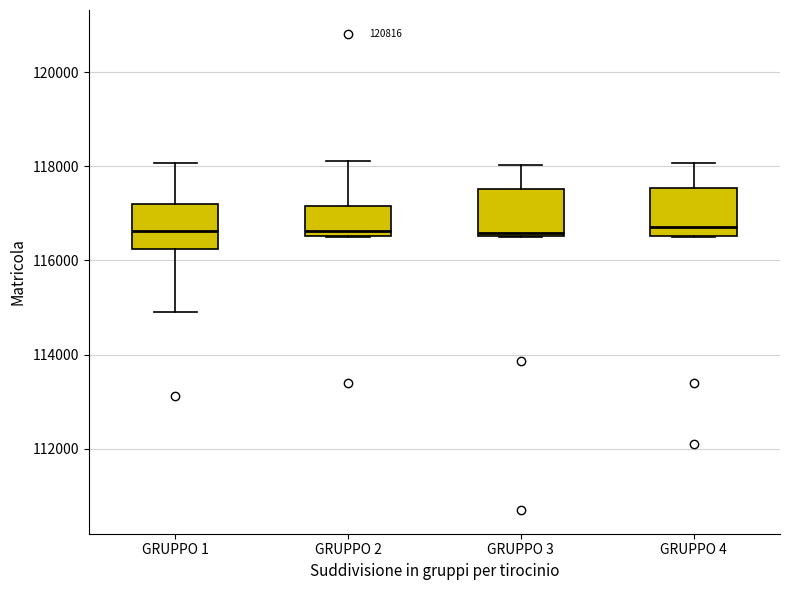

Reading left to right, transcribe this box plot: for each box, give where its median line is, the range the box spans, and where its two whiskers end, as read against the y-axis. The values are not printed on the chart, so give them approximately, as read against the axis.

GRUPPO 1: median 116600, box 116200 to 117200, whiskers 114800 to 118000
GRUPPO 2: median 116600 (just above the box's lower edge), box 116600 to 117200, whiskers 116600 to 118200
GRUPPO 3: median 116600 (just above the box's lower edge), box 116600 to 117600, whiskers 116400 to 118000
GRUPPO 4: median 116800, box 116600 to 117600, whiskers 116600 to 118000